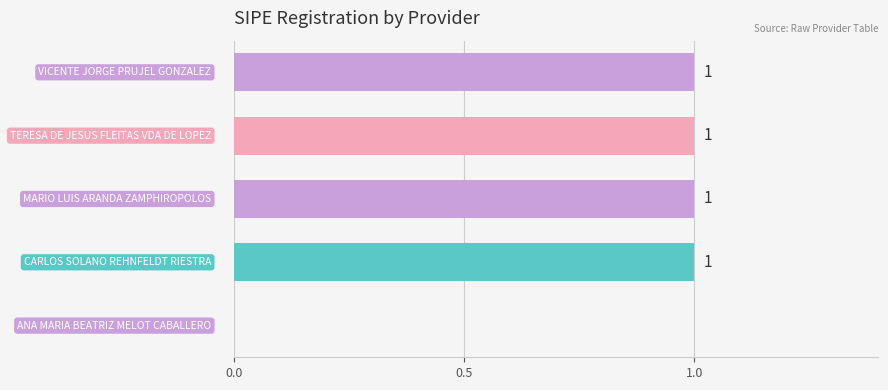

What is the average value?

1